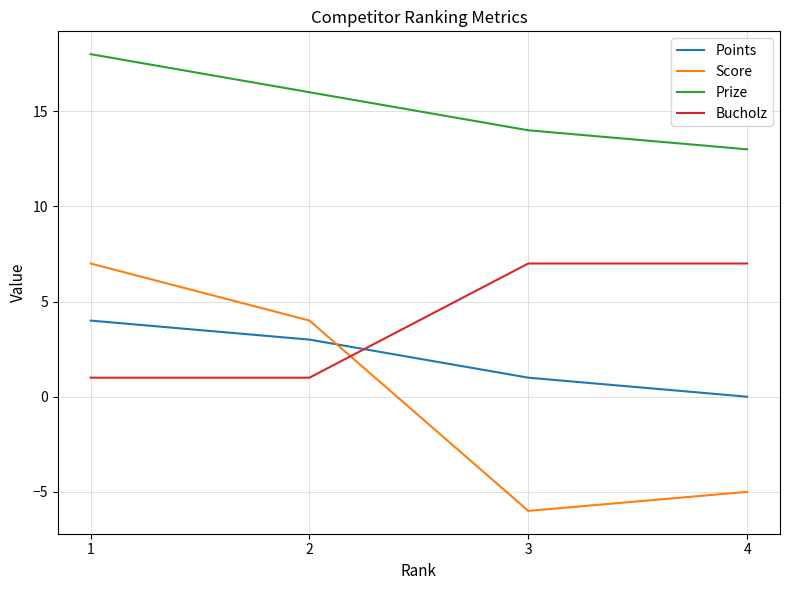

What is the sum of the Bucholz values at 1 and 3?

8